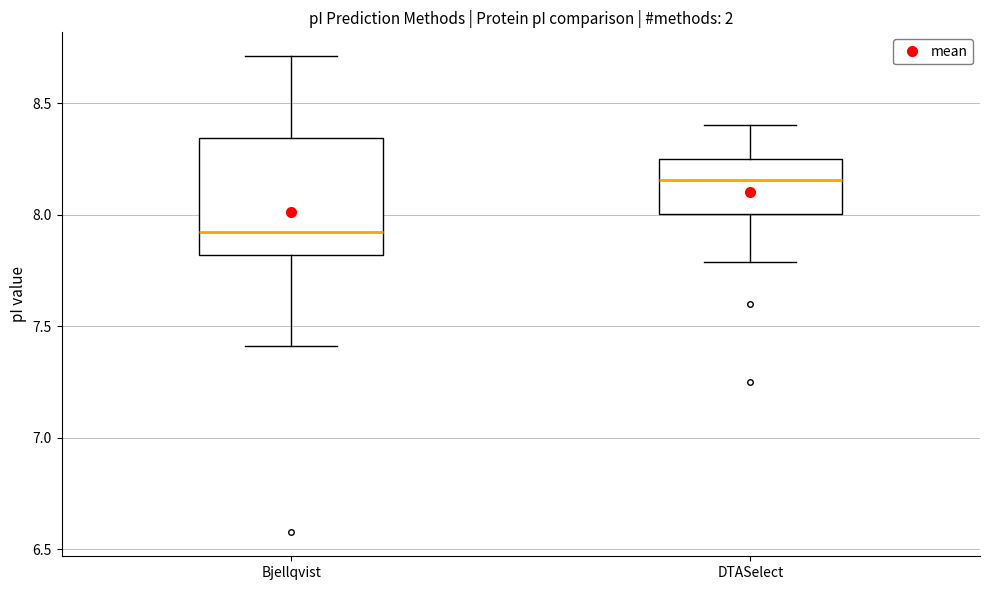

Reading left to right, read every box against the y-axis: the position of its median line, the range the box covers, and the ends of its whiskers. The values are not printed on the chart, so give them approximately, as read against the axis.

Bjellqvist: median 7.90, box 7.80 to 8.35, whiskers 7.40 to 8.70
DTASelect: median 8.15, box 8.00 to 8.25, whiskers 7.80 to 8.40